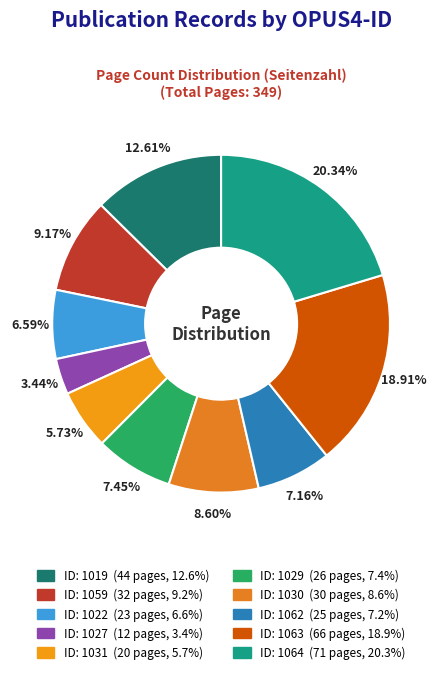

Is there any slice that represents more than half of the pie?

No